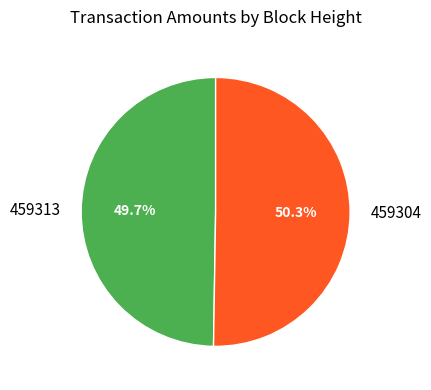

The 459313 slice represents 39% of the pie. True or false?

False